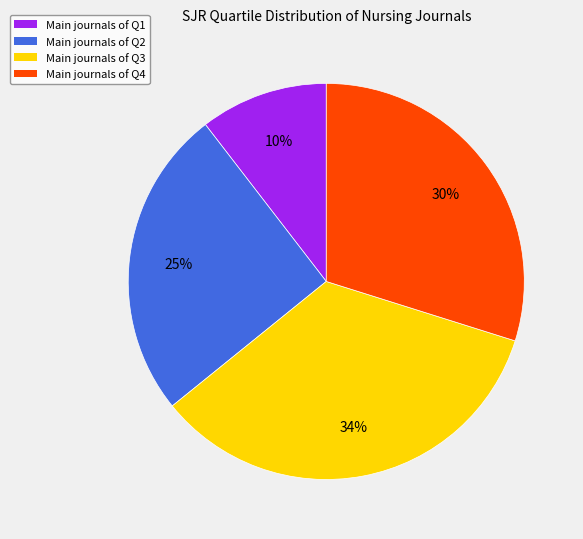

How many segments does this pie chart have?

4